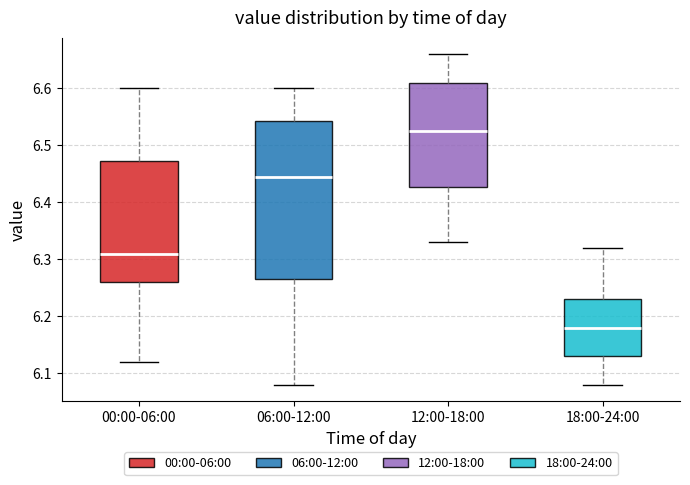

Reading left to right, transcribe this box plot: for each box, give where its median line is, the range the box spans, and where its two whiskers end, as read against the y-axis. The values are not printed on the chart, so give them approximately, as read against the axis.

00:00-06:00: median 6.31, box 6.26 to 6.47, whiskers 6.12 to 6.60
06:00-12:00: median 6.45, box 6.27 to 6.54, whiskers 6.08 to 6.60
12:00-18:00: median 6.53, box 6.43 to 6.61, whiskers 6.33 to 6.66
18:00-24:00: median 6.18, box 6.13 to 6.23, whiskers 6.08 to 6.32